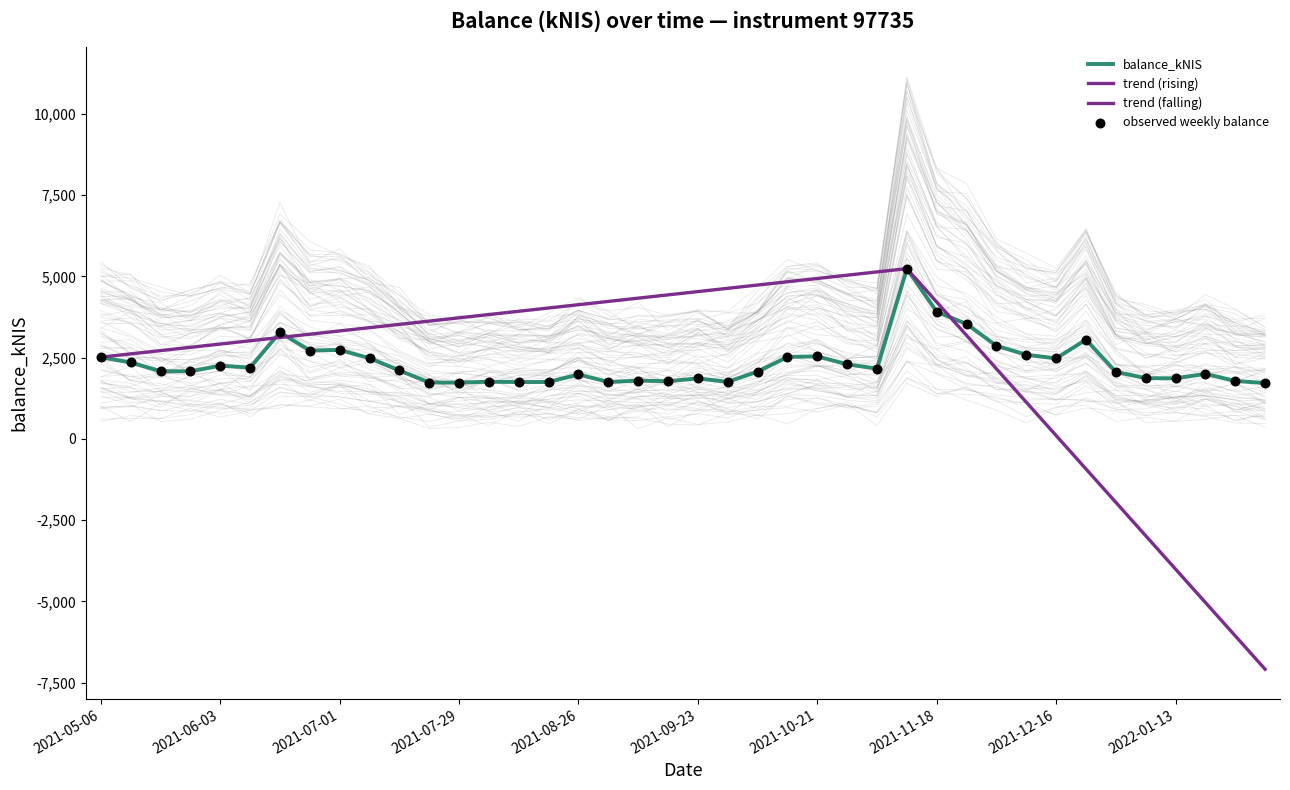

Approximately how many times larger is the value at 2021-12-30 compared to 2021-11-11?

0.4